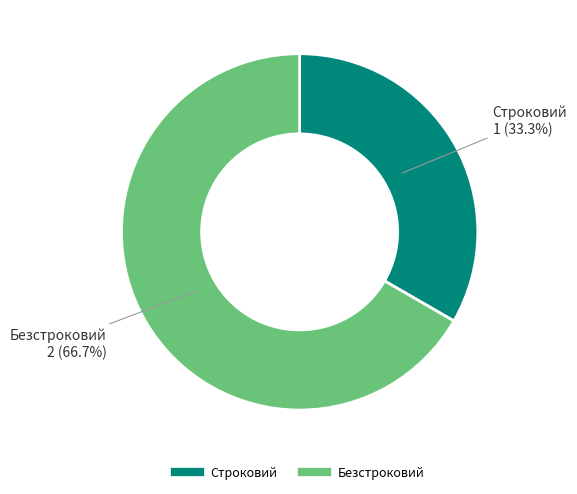

Is Безстроковий the majority of the pie?

Yes